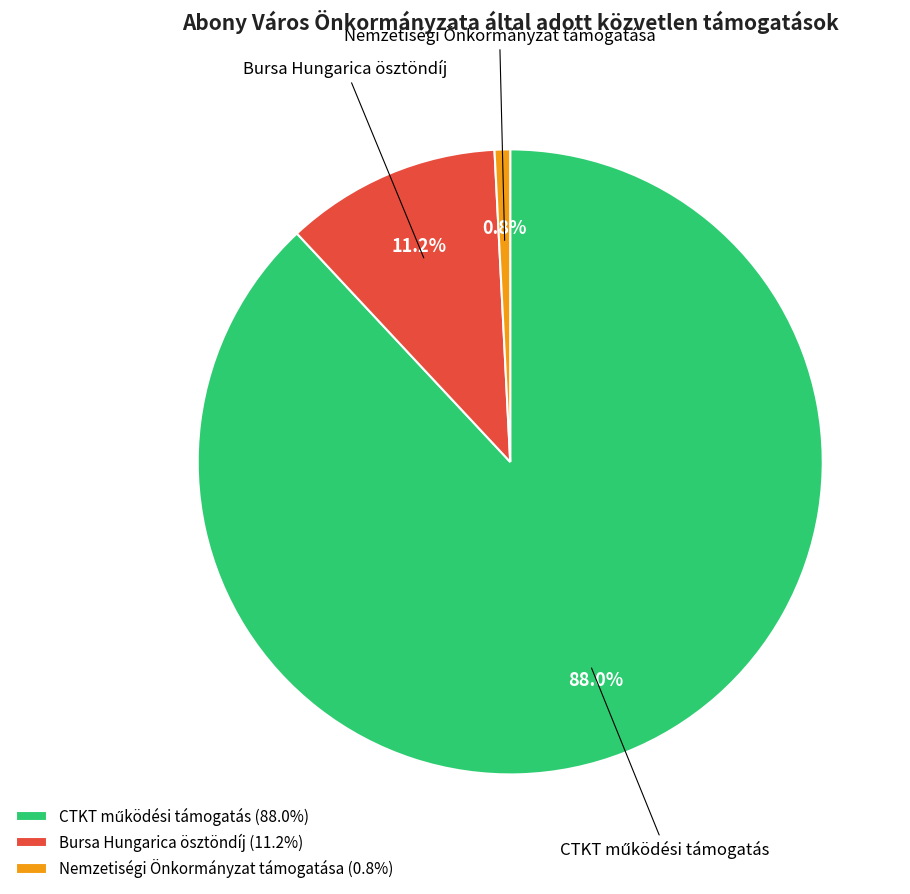

To the nearest percent, what is the difference between the largest and smallest slice percentages?

87%